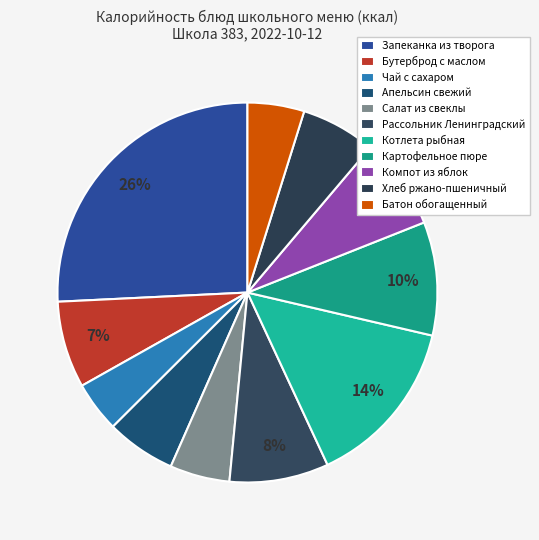

Is Картофельное пюре the majority of the pie?

No